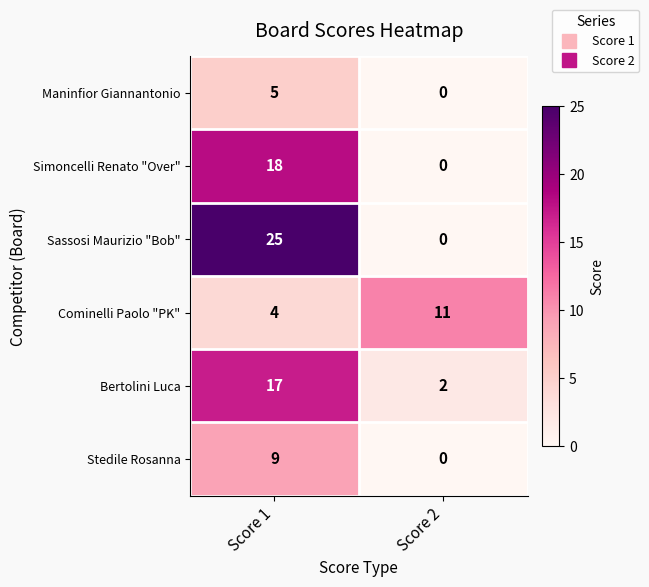

Which series has the widest spread of values?

Sassosi Maurizio "Bob"